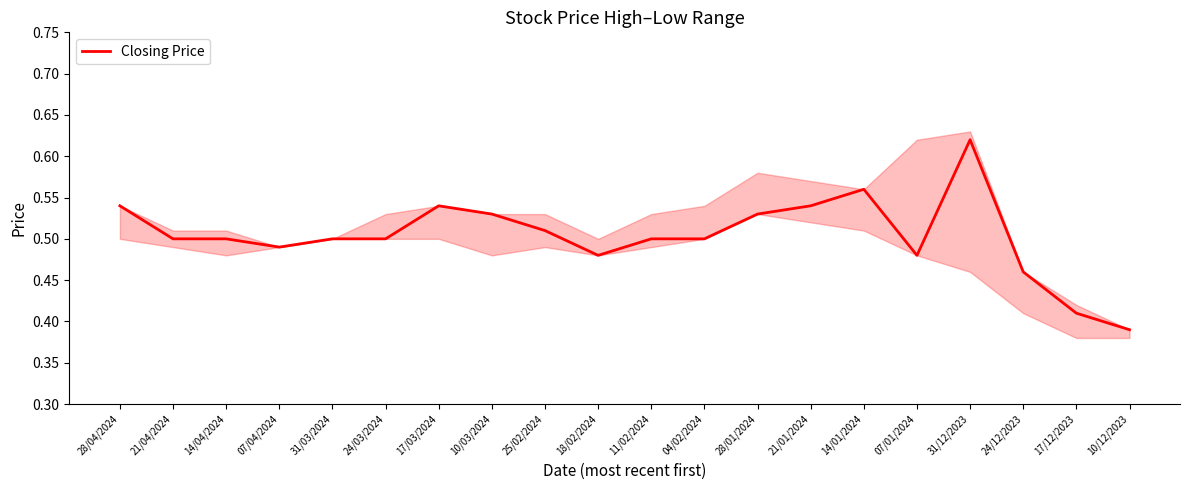

True or false: the data has more than 2 interior local peaks.

True